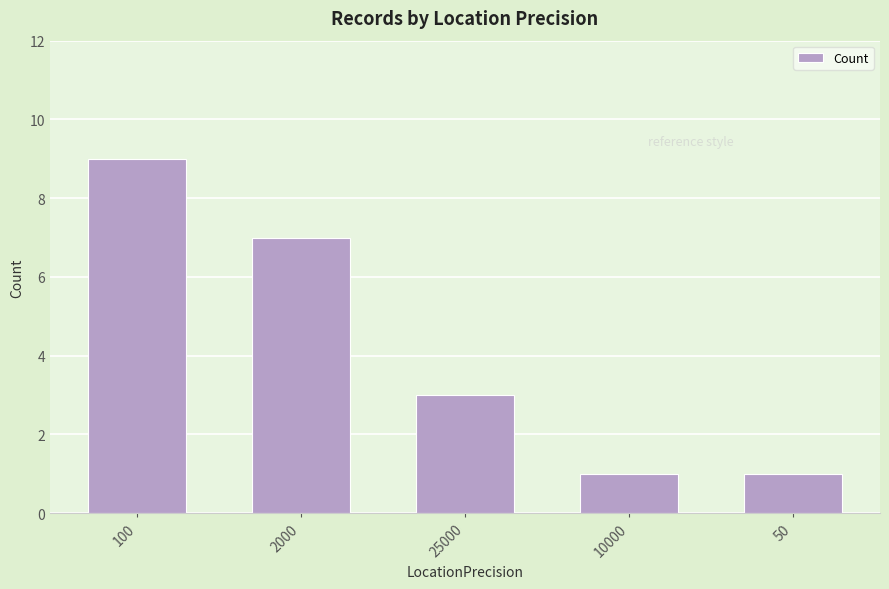

True or false: the data shows 1 at 50.

True